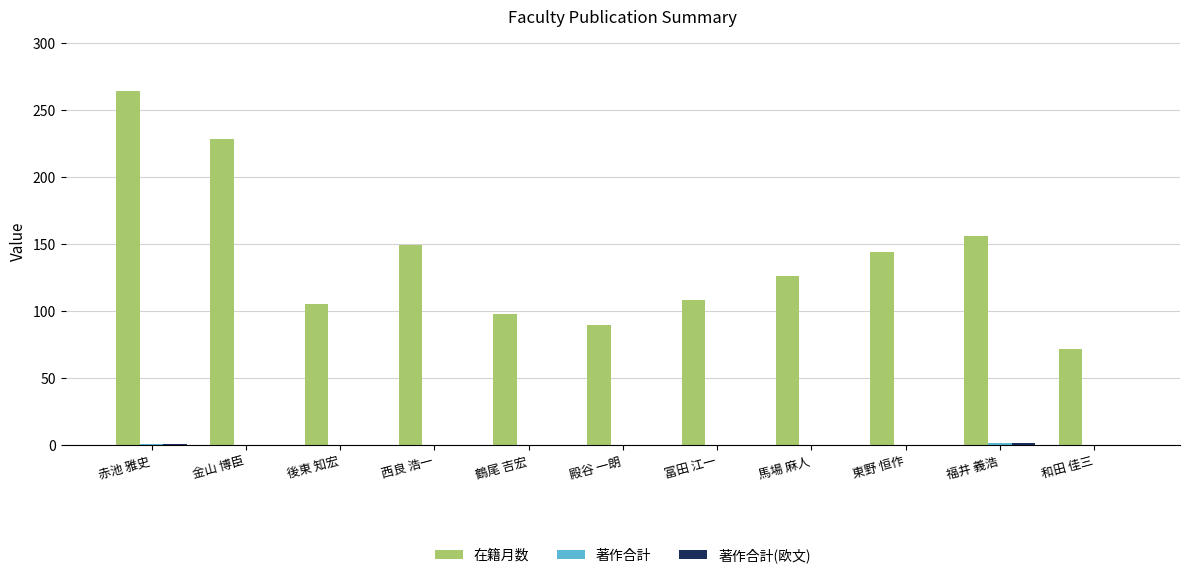

What is the highest value of the 在籍月数 series?

264